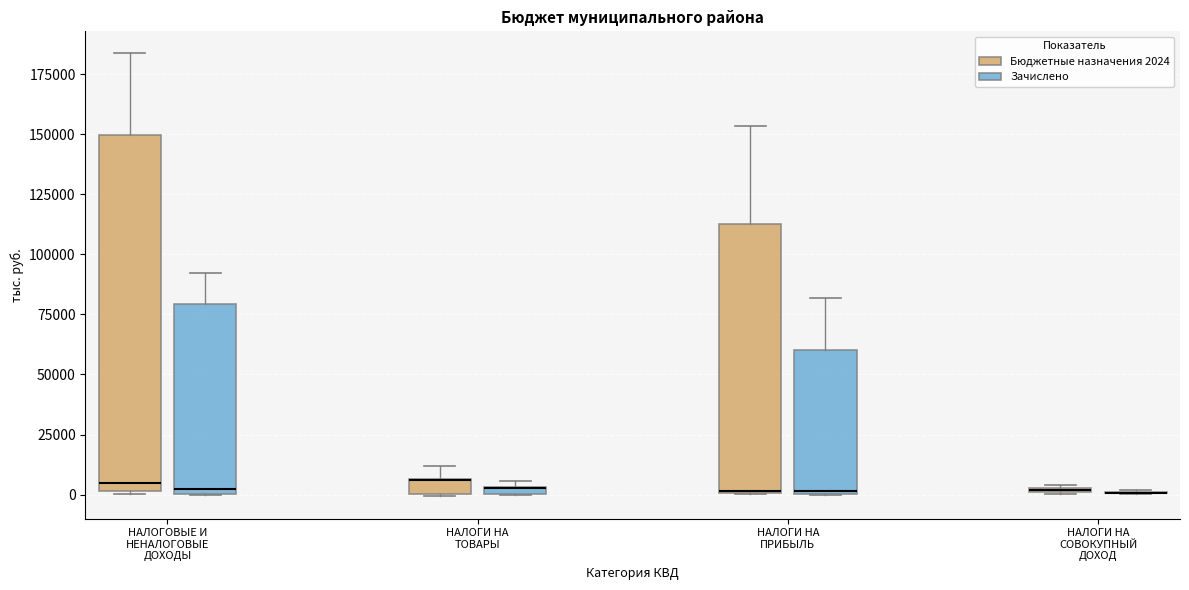

Which box is the tallest, from its lower edge to its upper edge?

НАЛОГОВЫЕ И НЕНАЛОГОВЫЕ ДОХОДЫ (Бюджетные назначения 2024)